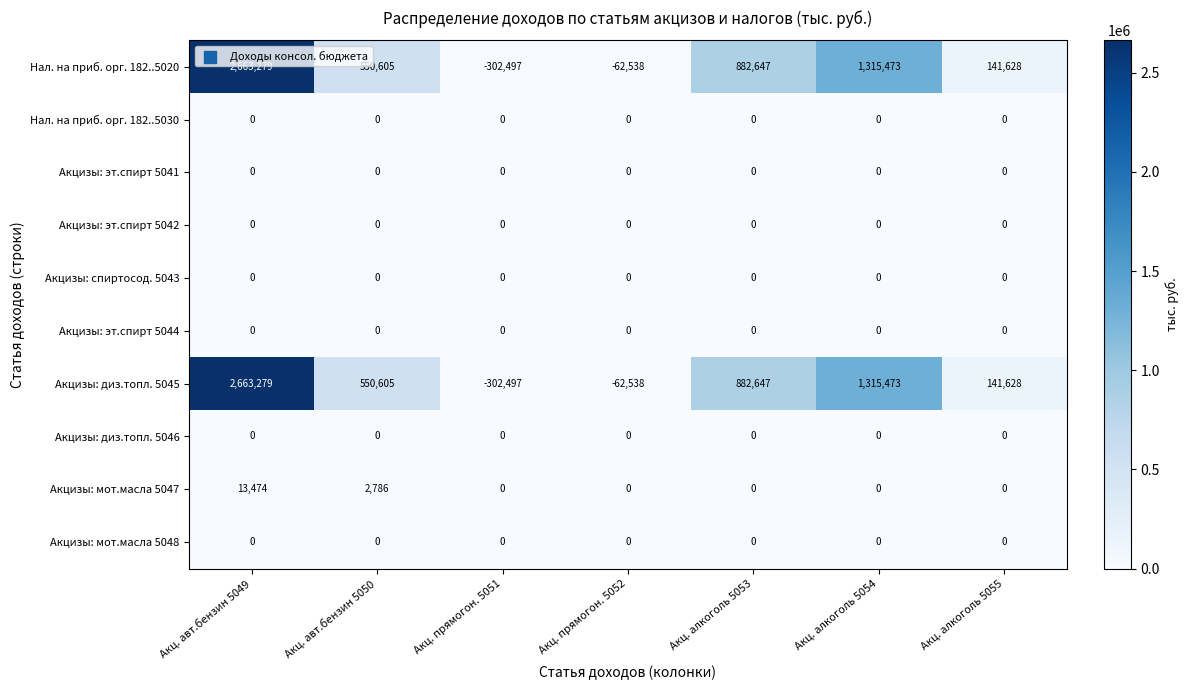

Is the value of Акцизы: диз.топл. 5045 at Акц. алкоголь 5053 greater than the value of Акцизы: эт.спирт 5042 at Акц. прямогон. 5052?

Yes